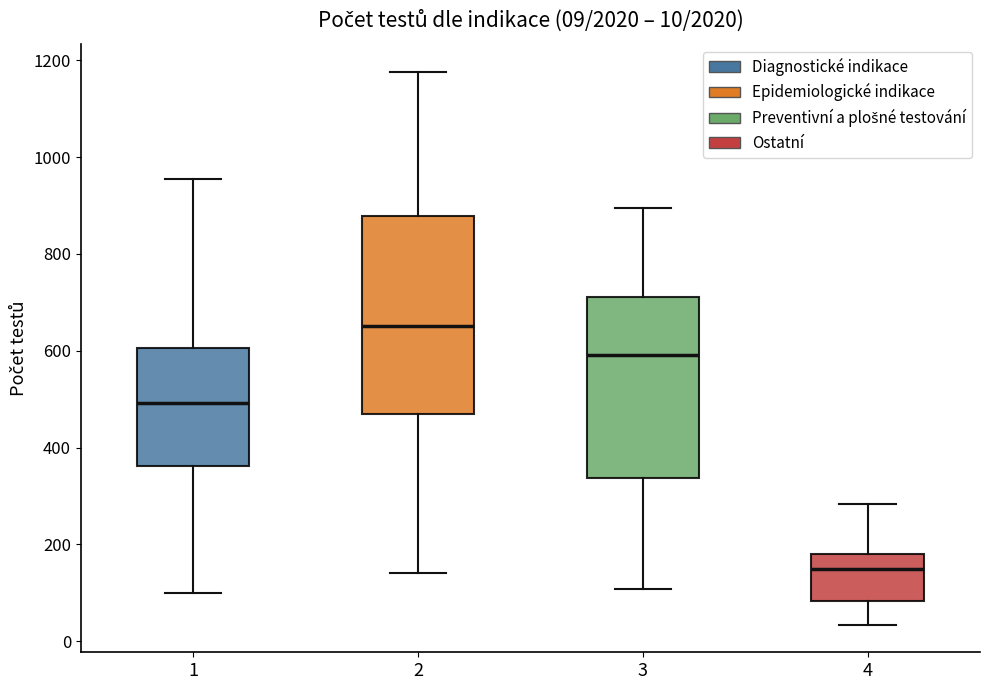

Which box is the tallest, from its lower edge to its upper edge?

2